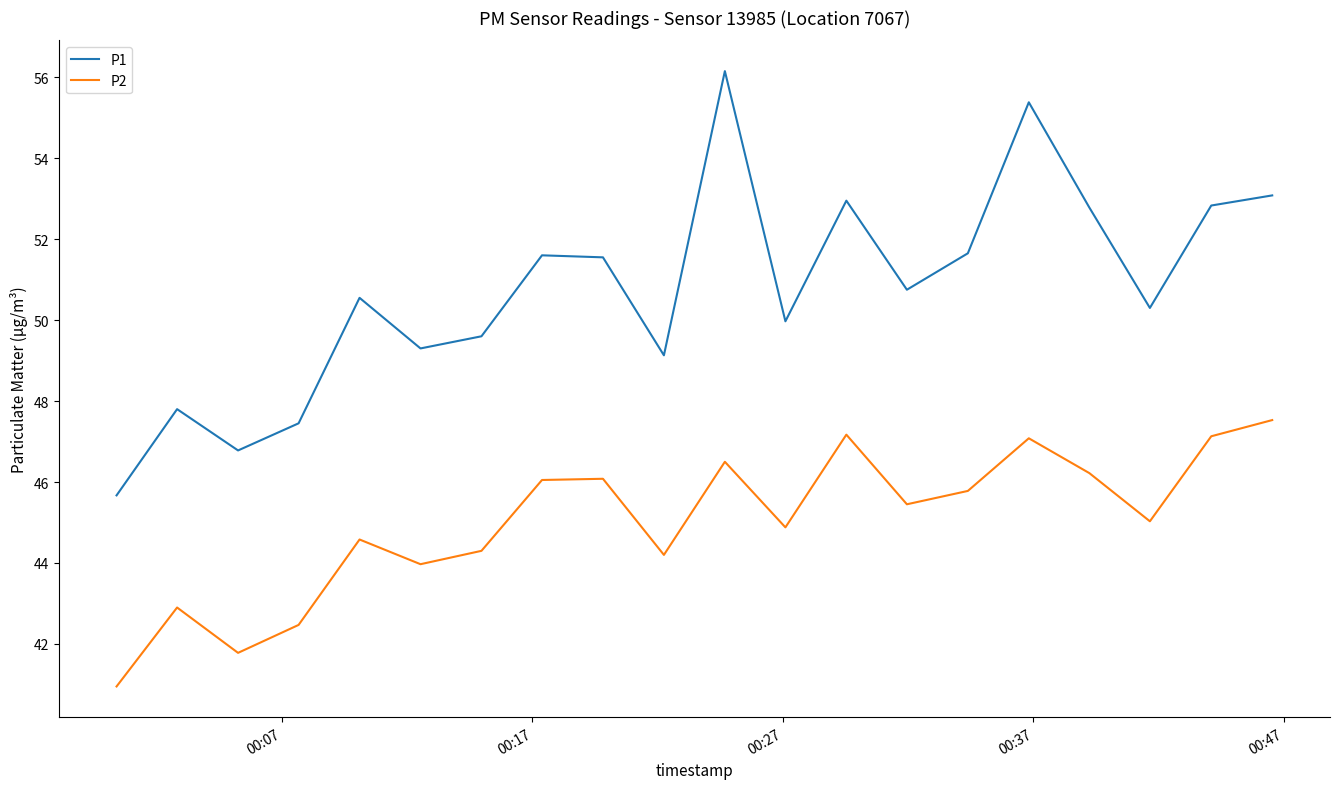

List the series in order of their peak value, lowest first.

P2, P1